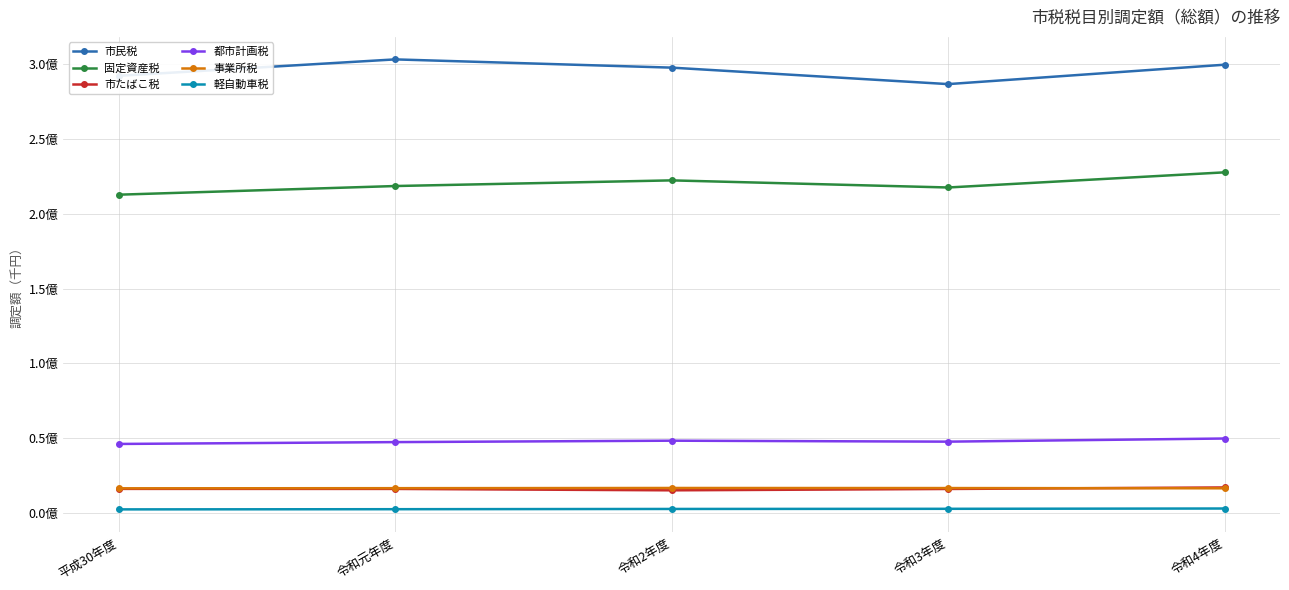

What is the label of the 5th point from the right?

平成30年度